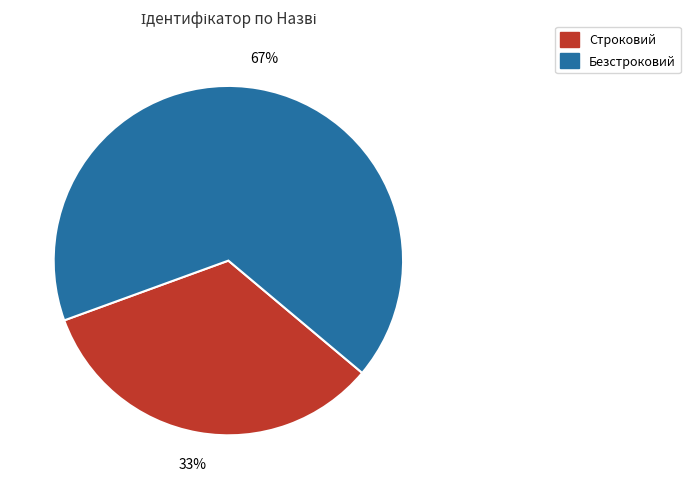

What percentage is the Строковий slice, to the nearest percent?

33%